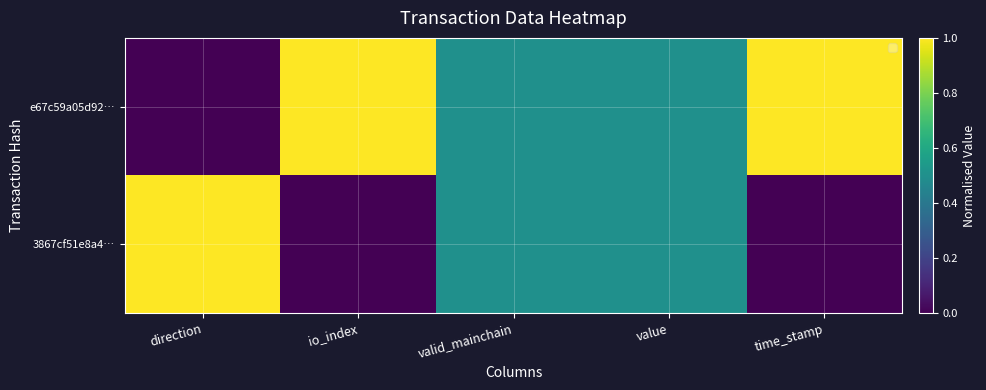

Reading left to right, what are all the values shown in this chart?

e67c59a05d92…: direction=0.0	io_index=1.0	valid_mainchain=0.5	value=0.5	time_stamp=1.0
3867cf51e8a4…: direction=1.0	io_index=0.0	valid_mainchain=0.5	value=0.5	time_stamp=0.0